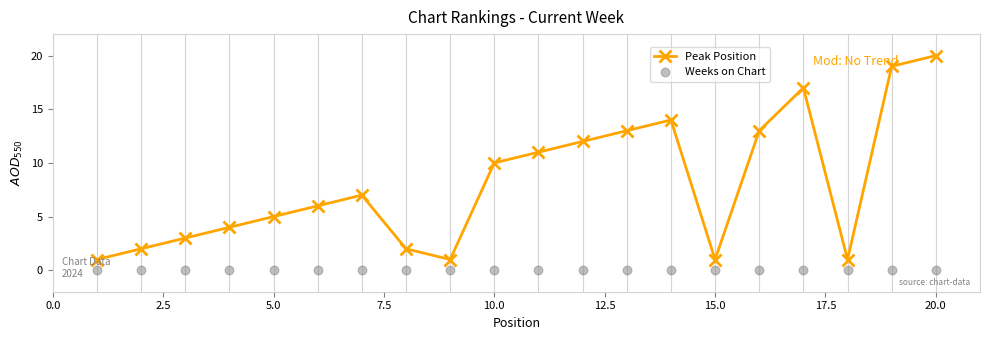

Which series has the widest spread of Y values?

Peak Position